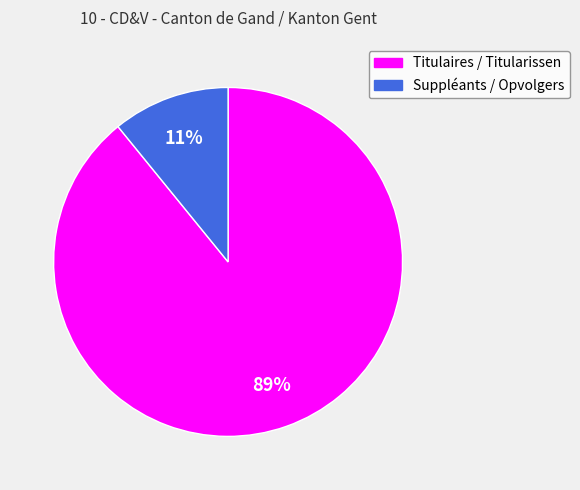

To the nearest percent, what portion does Titulaires / Titularissen represent?

89%